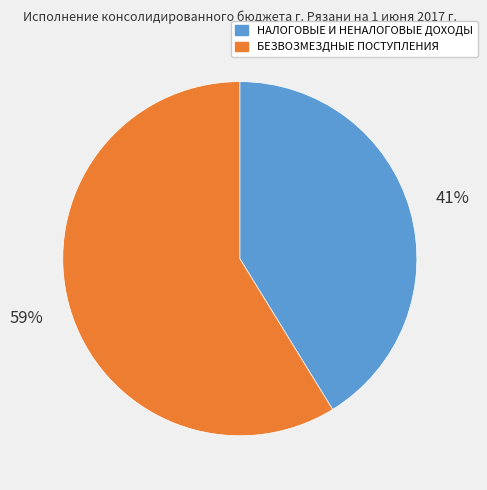

Which slice is the largest?

БЕЗВОЗМЕЗДНЫЕ ПОСТУПЛЕНИЯ